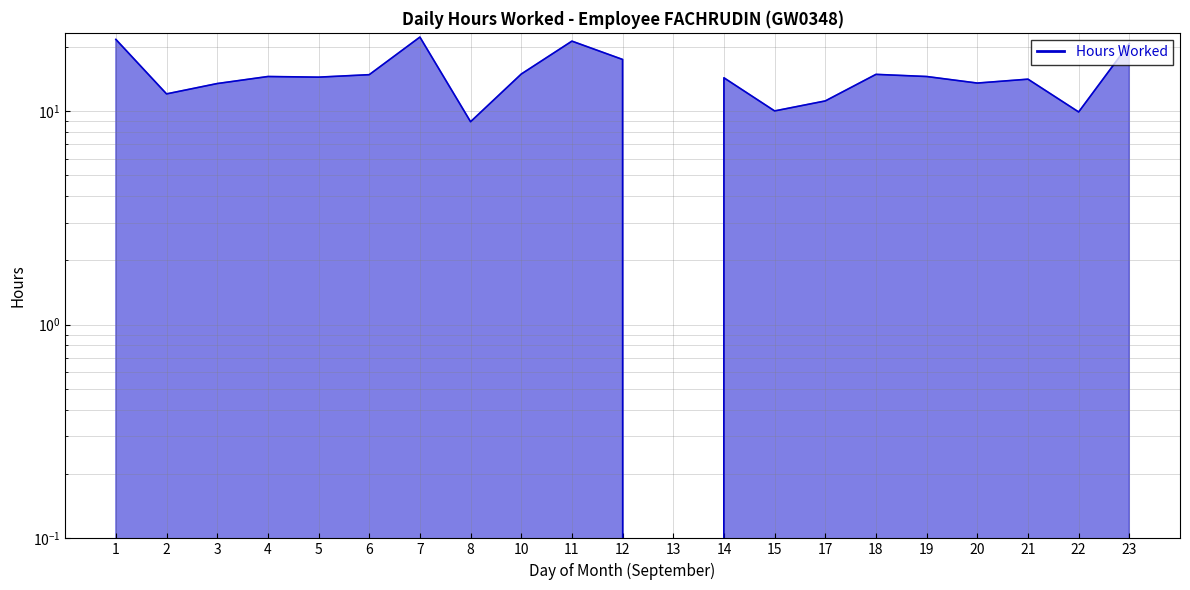

How many lines are shown in the chart?

1